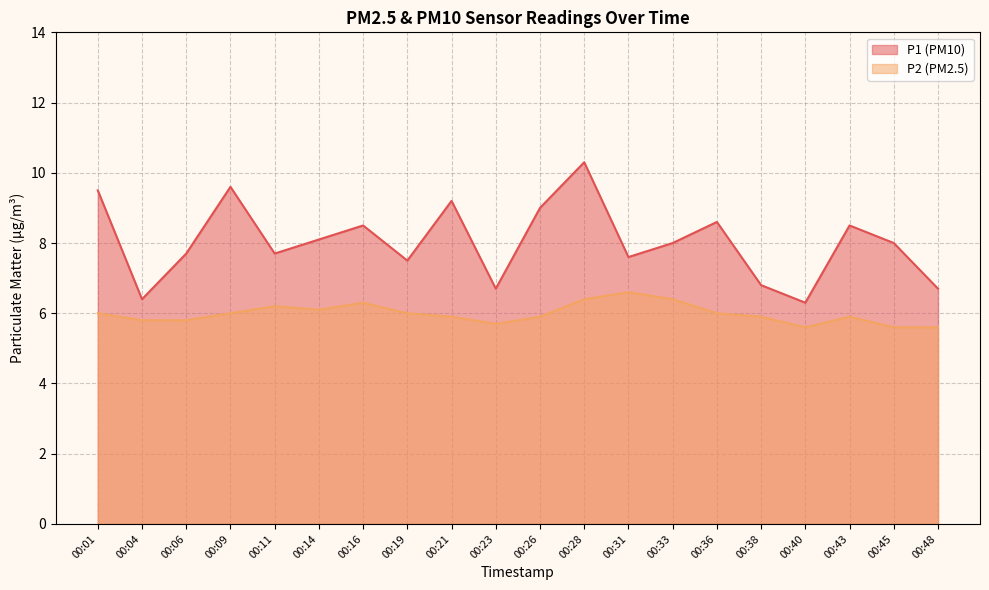

True or false: P2 has a value of 6.4 at 00:28.

True